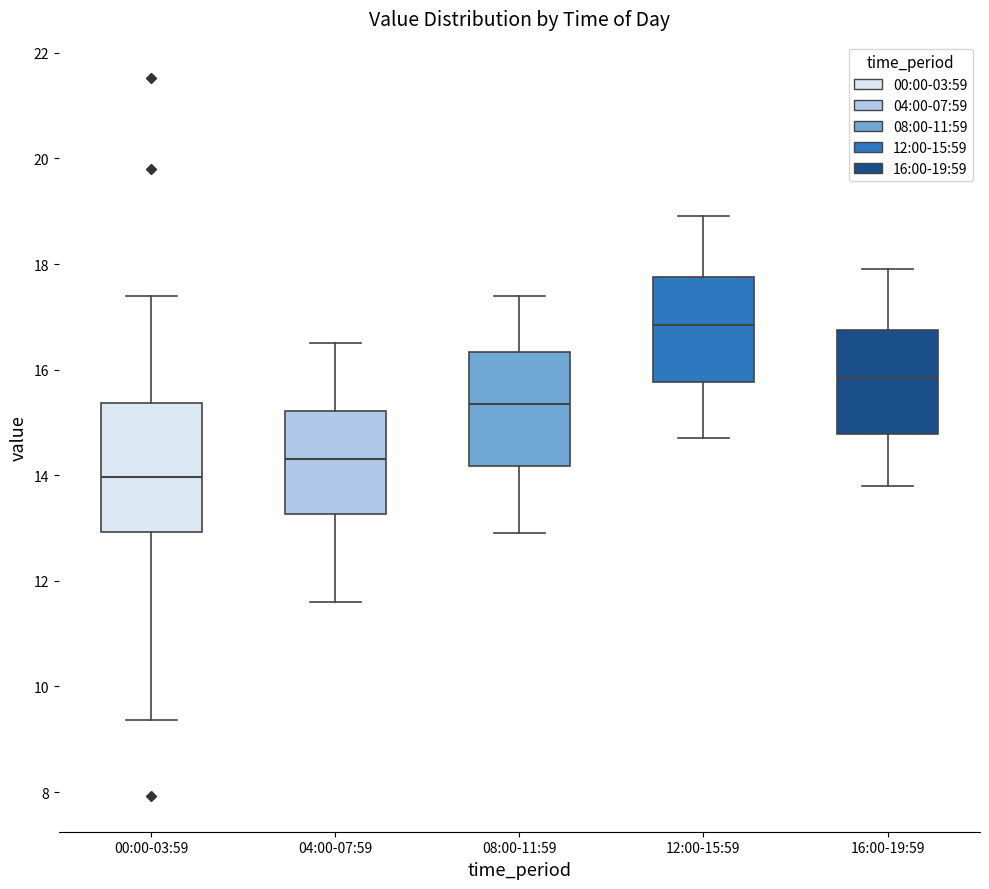

Which box's median line is the lowest?

00:00-03:59